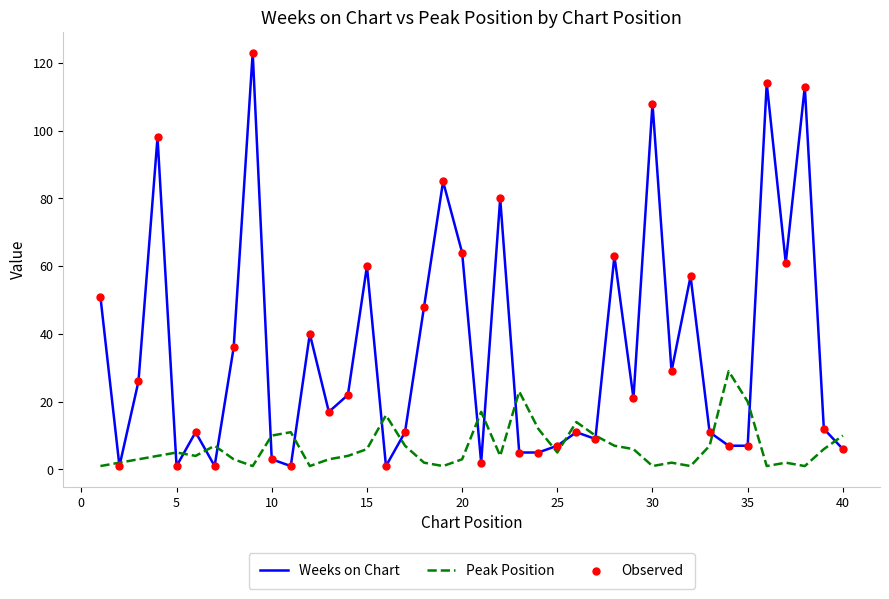

Which series has the largest range (max minus min)?

Weeks on Chart